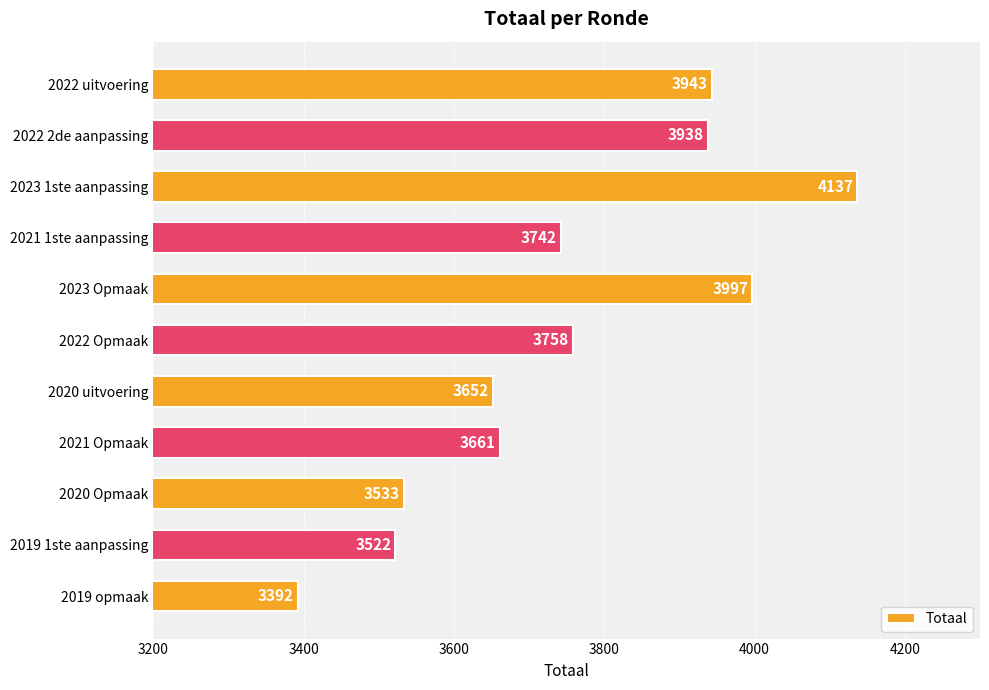

Approximately how many times larger is the value at 2020 Opmaak compared to 2023 1ste aanpassing?

0.9